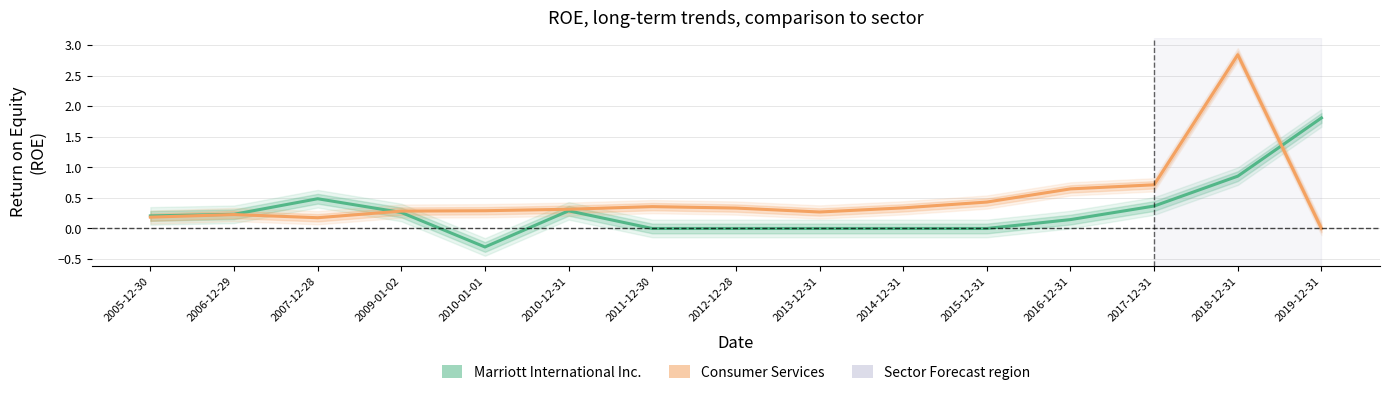

Reading left to right, list all the values displayed in this chart.

Marriott International Inc.: 2005-12-30=0.2	2006-12-29=0.2	2007-12-28=0.5	2009-01-02=0.3	2010-01-01=-0.3	2010-12-31=0.3	2011-12-30=0.0	2012-12-28=0.0	2013-12-31=0.0	2014-12-31=0.0	2015-12-31=0.0	2016-12-31=0.1	2017-12-31=0.4	2018-12-31=0.9	2019-12-31=1.8
Consumer Services: 2005-12-30=0.2	2006-12-29=0.2	2007-12-28=0.2	2009-01-02=0.3	2010-01-01=0.3	2010-12-31=0.3	2011-12-30=0.4	2012-12-28=0.3	2013-12-31=0.3	2014-12-31=0.3	2015-12-31=0.4	2016-12-31=0.6	2017-12-31=0.7	2018-12-31=2.8	2019-12-31=0.0